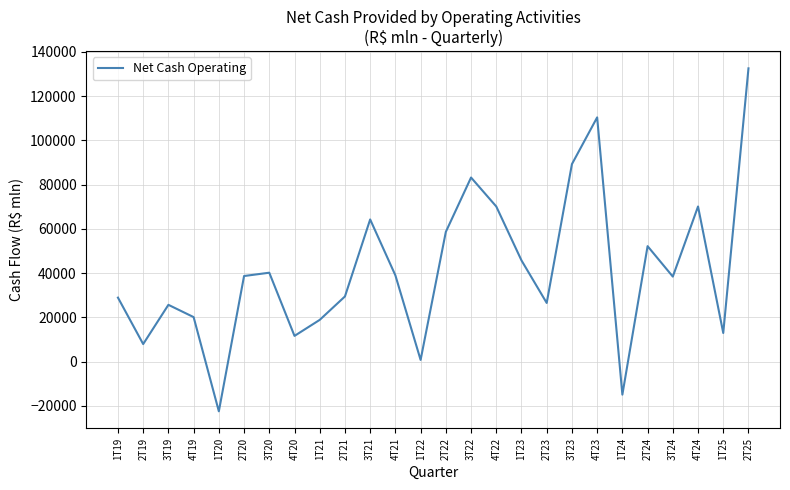

Count the number of data series in this chart.

1